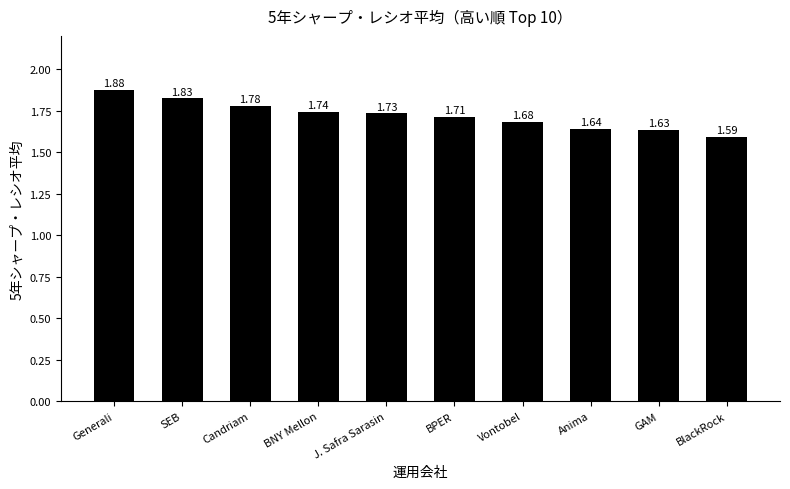

What is the sum of all values?

17.2